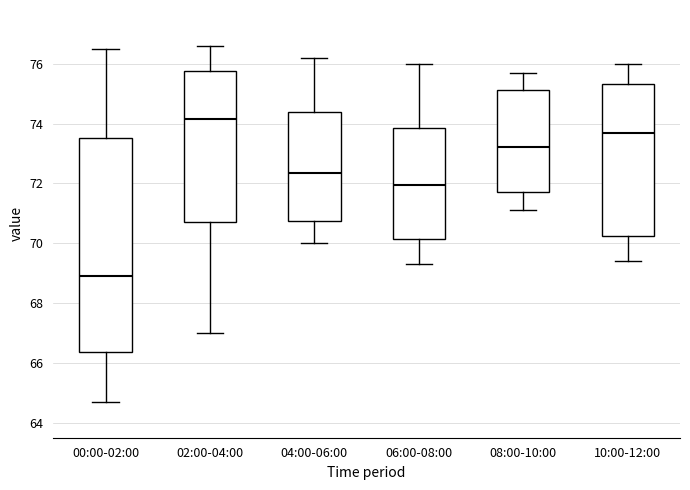

Where is the upper edge of the box for 02:00-04:00 on the y-axis? The values are not printed on the chart, so give them approximately, as read against the axis.

75.8